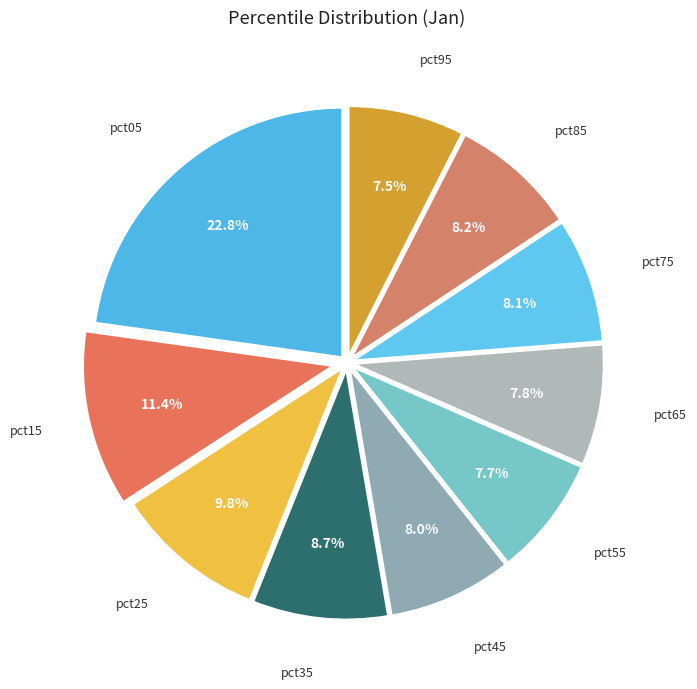

What is the ratio of the value at pct55 to the value at pct05?

0.3